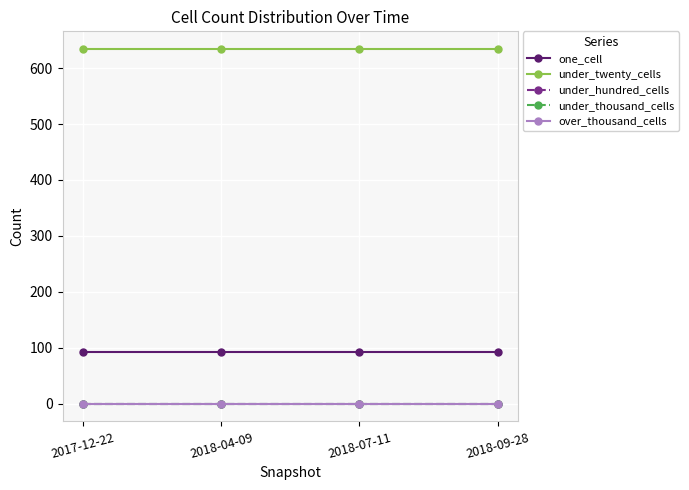

True or false: under_twenty_cells has a value of 634 at 2018-04-09.

True